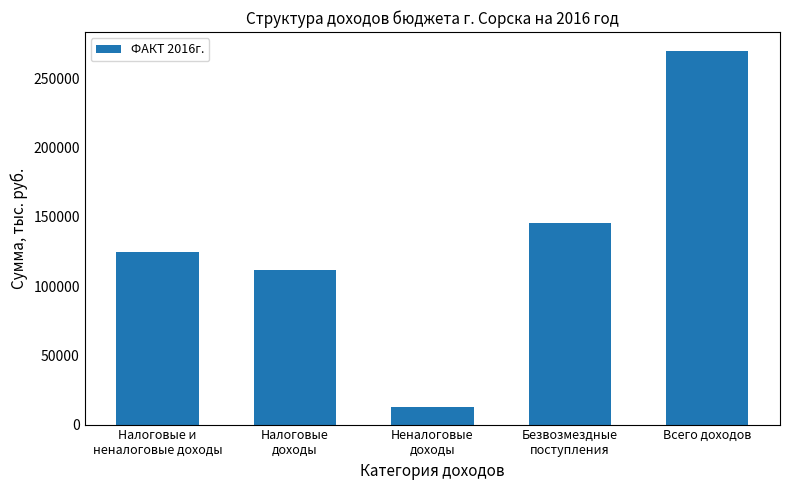

What is the sum of all values?

664335.6